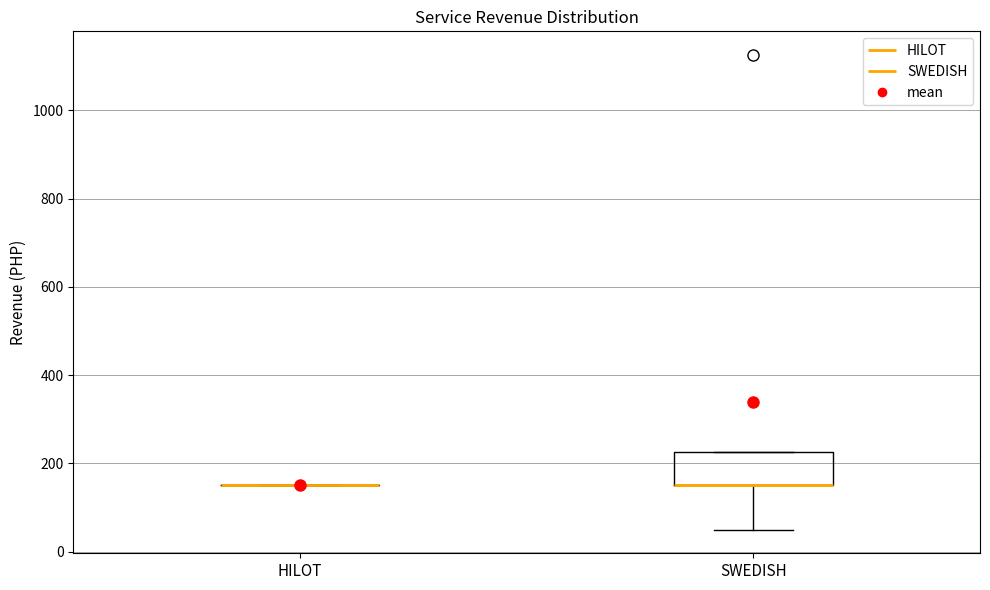

Where does the lower whisker of the box for SWEDISH end on the y-axis? The values are not printed on the chart, so give them approximately, as read against the axis.

60